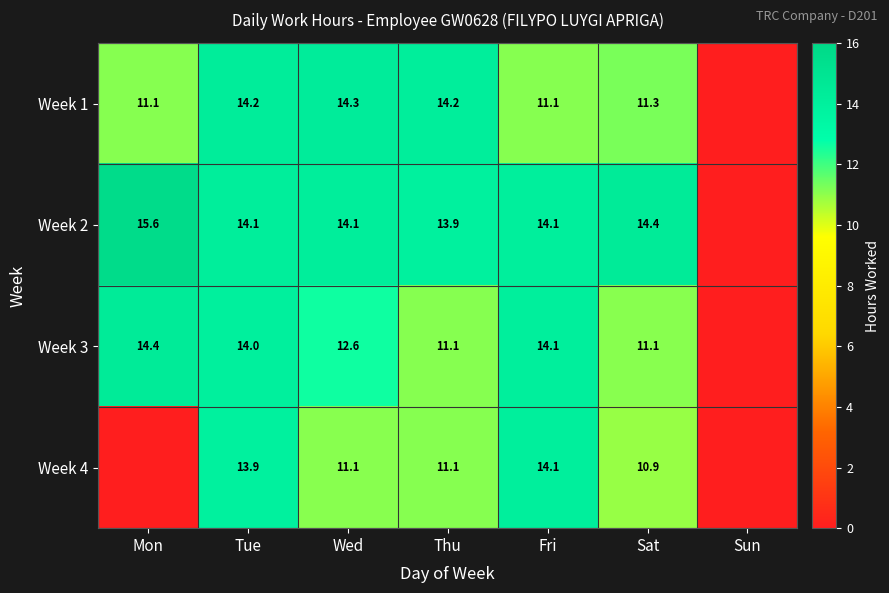

What is the total value across all series at Tue?

56.2